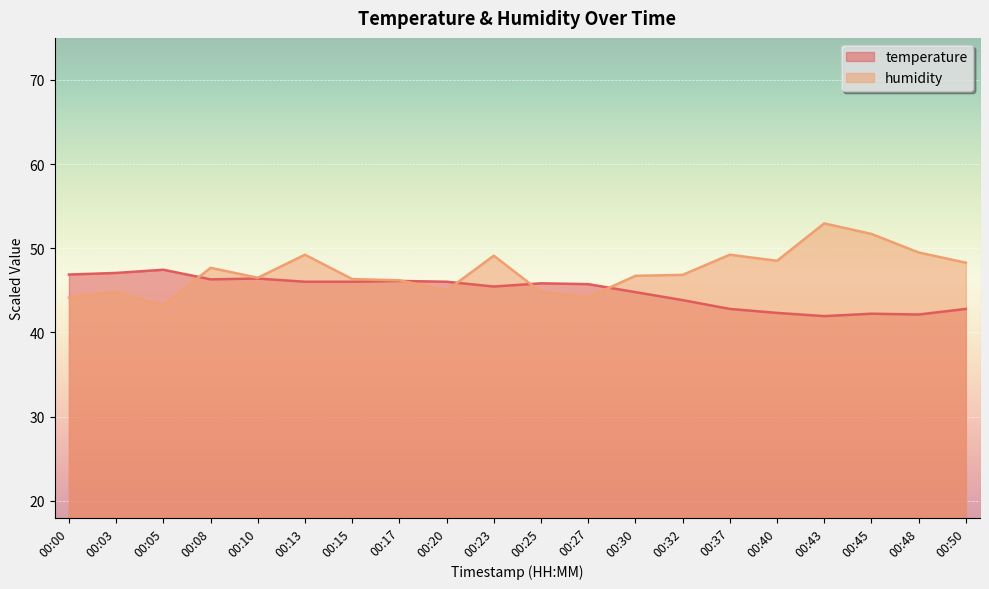

Reading left to right, transcribe all the data shown in this chart.

temperature: 00:00=46.9	00:03=47.1	00:05=47.5	00:08=46.3	00:10=46.4	00:13=46.0	00:15=46.0	00:17=46.1	00:20=46.0	00:23=45.5	00:25=45.8	00:27=45.7	00:30=44.8	00:32=43.8	00:37=42.8	00:40=42.3	00:43=41.9	00:45=42.2	00:48=42.1	00:50=42.8
humidity: 00:00=44.1	00:03=44.8	00:05=43.2	00:08=47.7	00:10=46.5	00:13=49.2	00:15=46.3	00:17=46.2	00:20=45.0	00:23=49.1	00:25=44.8	00:27=44.2	00:30=46.7	00:32=46.8	00:37=49.2	00:40=48.5	00:43=53.0	00:45=51.7	00:48=49.5	00:50=48.3